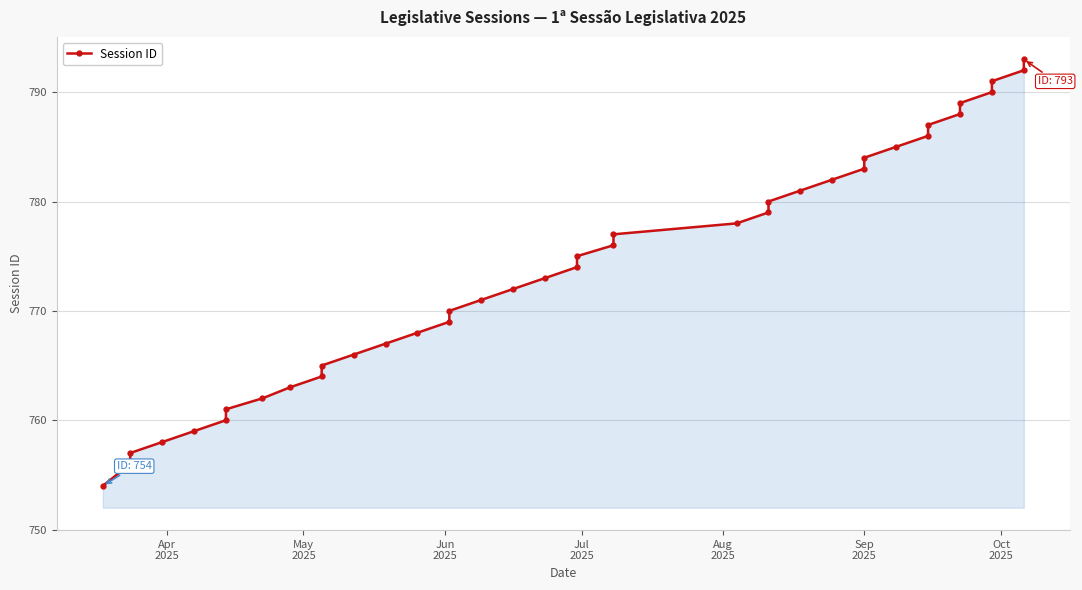

Count the number of data series in this chart.

1